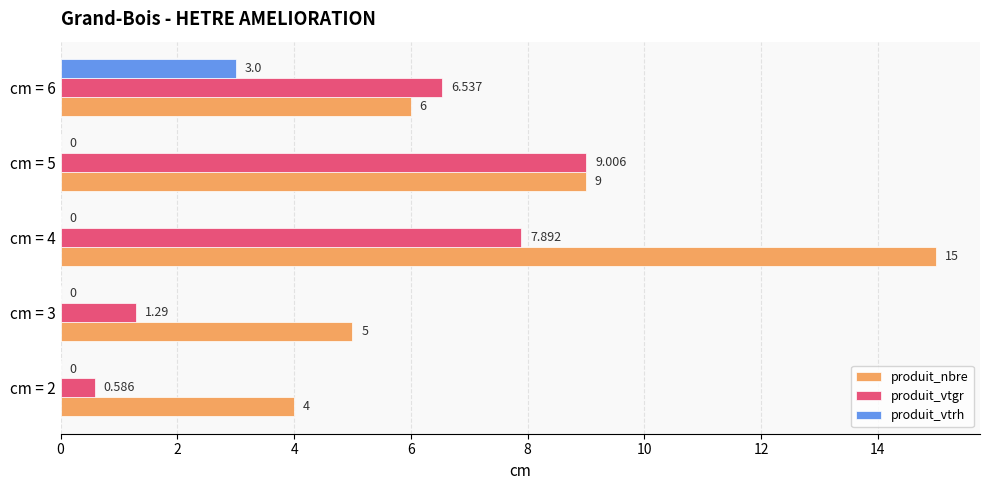

Is the value of produit_vtgr at cm = 5 greater than the value of produit_vtrh at cm = 2?

Yes